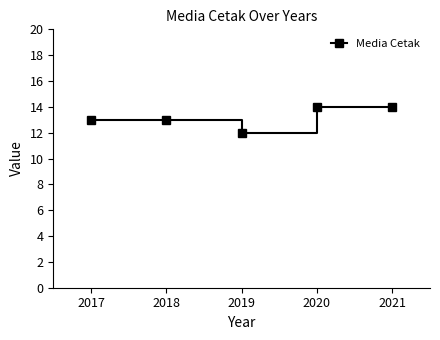

Count the number of categories in the chart.

5